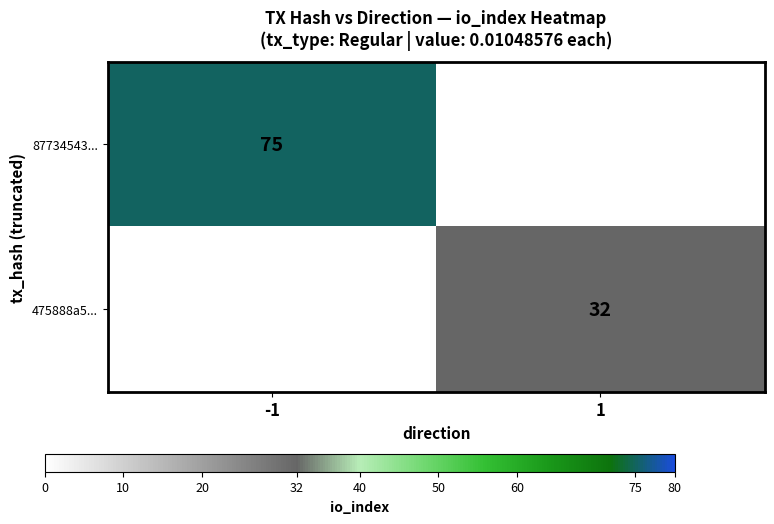

The 475888a5... series shows 22 at 1. True or false?

False